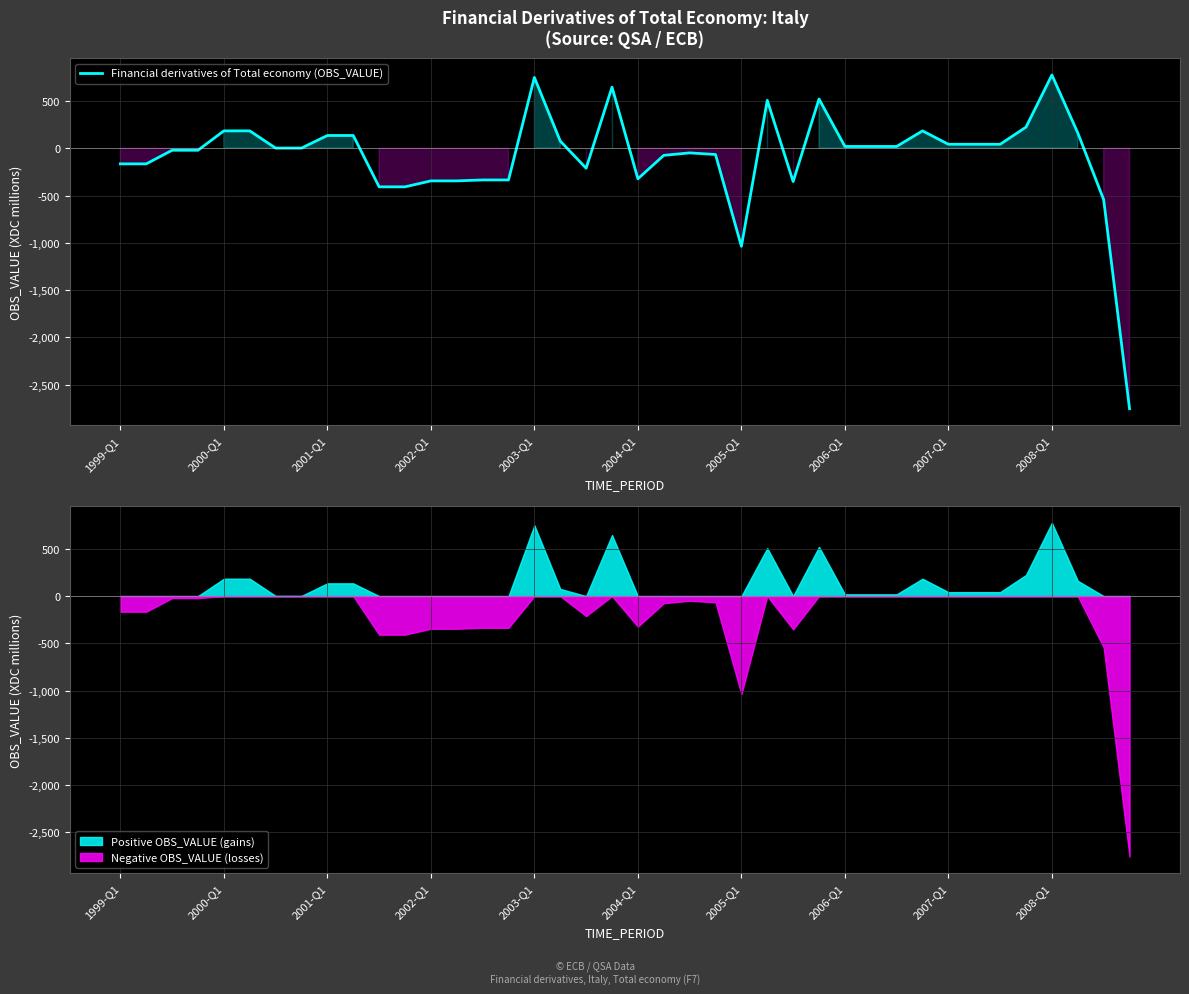

At which label is Financial derivatives of Total economy (OBS_VALUE) closest to -990?

2005-Q1